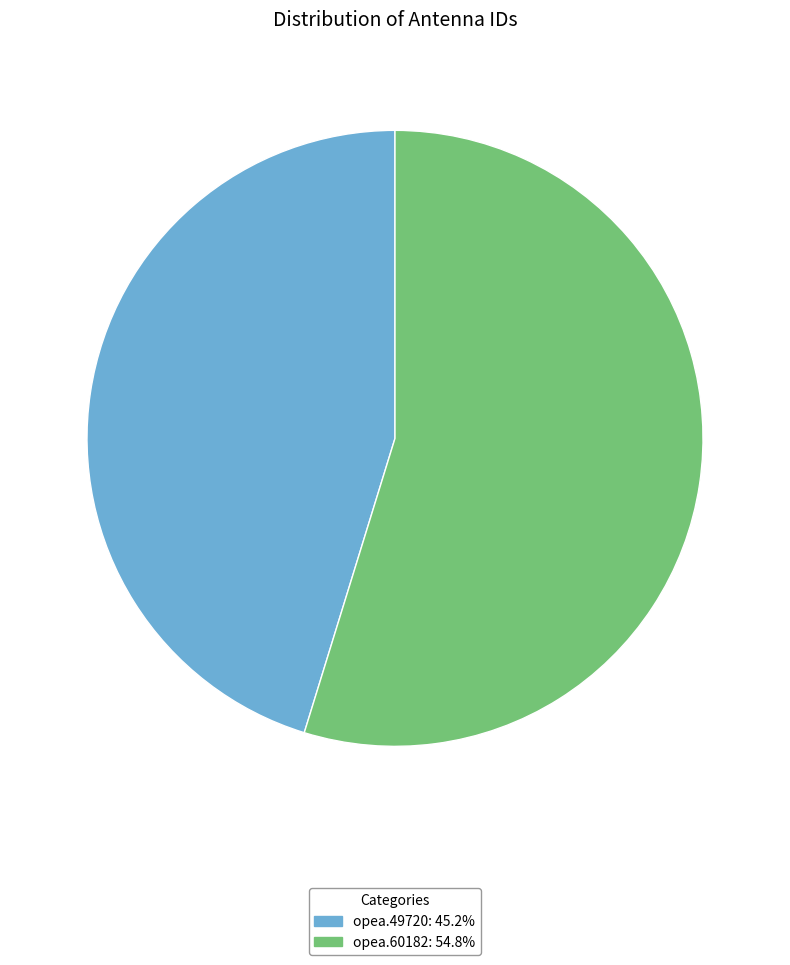

Rank the categories by value from lowest to highest.

opea.49720, opea.60182